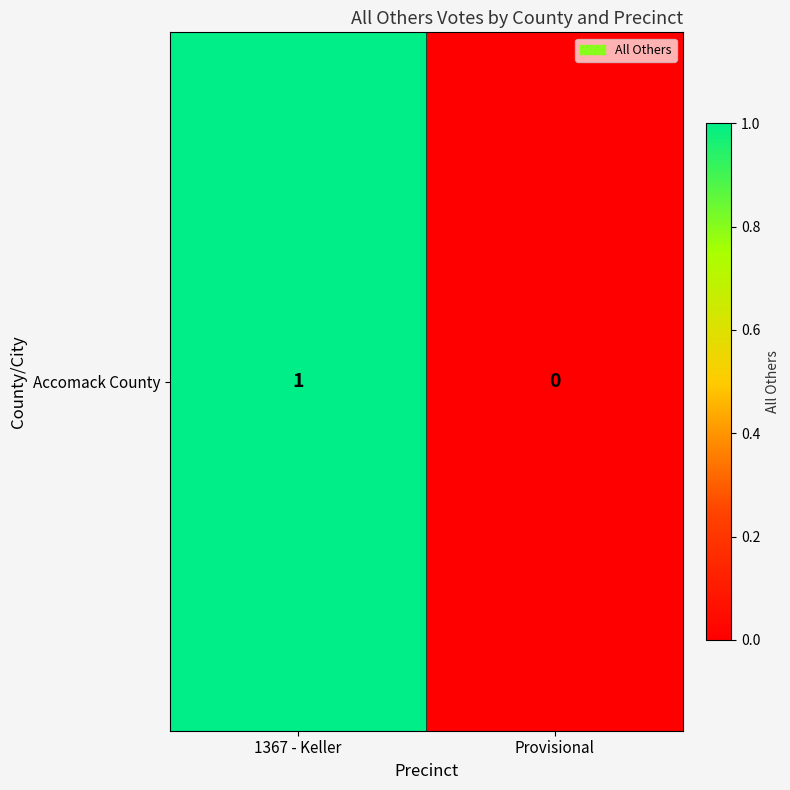

Rank the categories by value from lowest to highest.

Provisional, 1367 - Keller